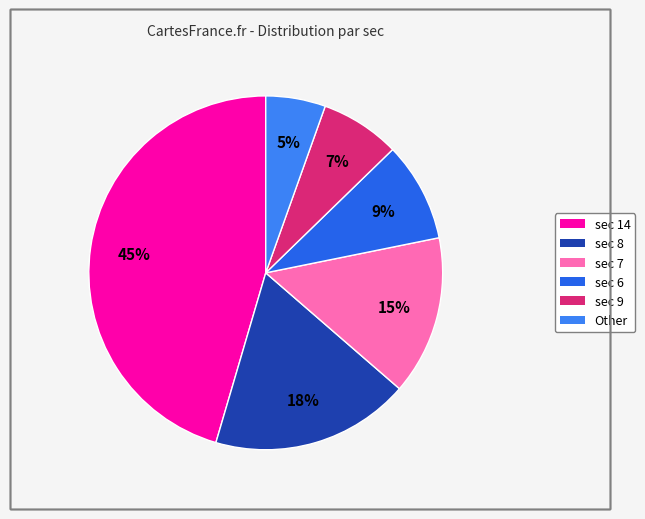

Does any single category account for the majority?

No